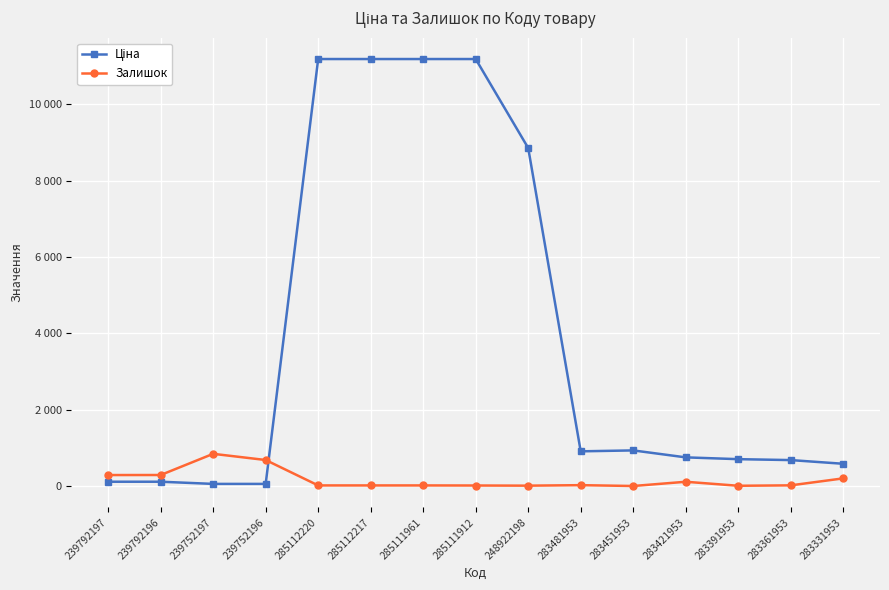

Is this an area chart (filled region under the line)?

No